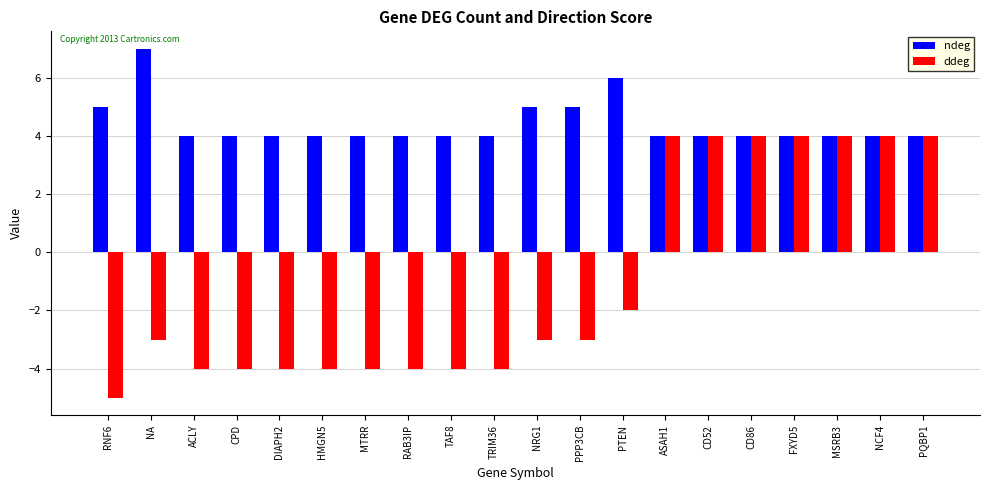

Is the value of ddeg at ACLY greater than the value of ndeg at PPP3CB?

No